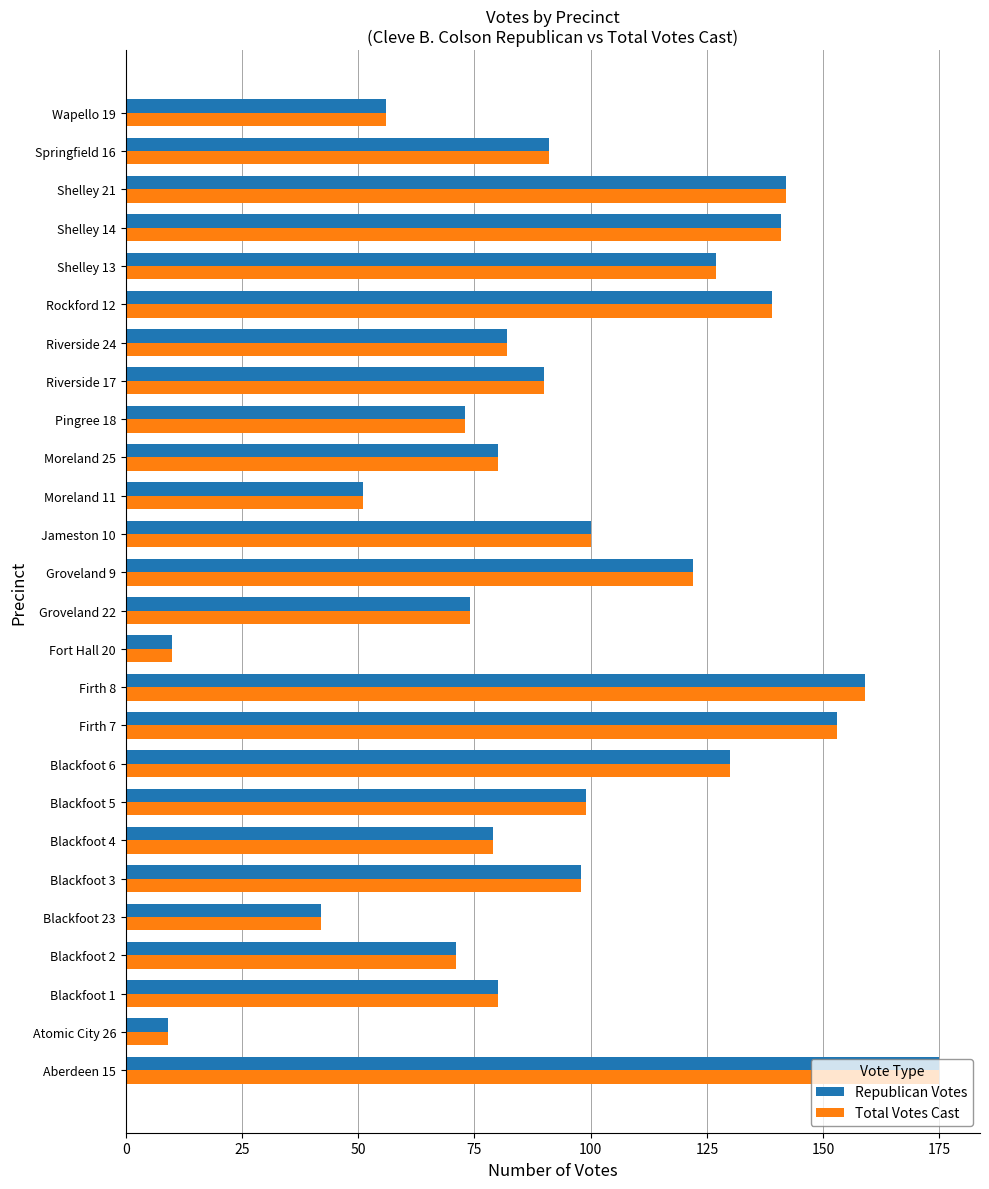

How many data points does each series have?

26